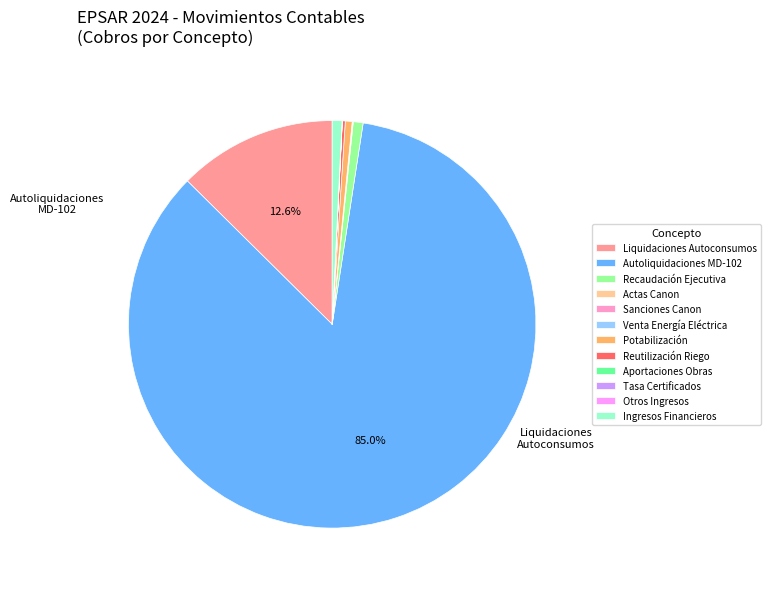

Do Autoliquidaciones MD-102 and Liquidaciones Autoconsumos together represent more than half of the pie?

Yes